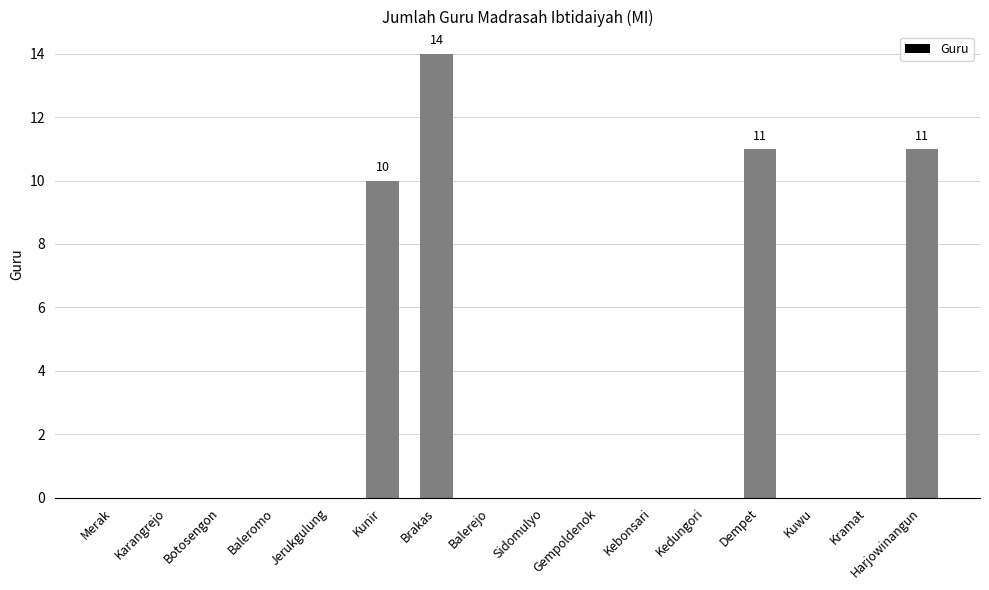

The chart shows a value of -5 at Jerukgulung. True or false?

False